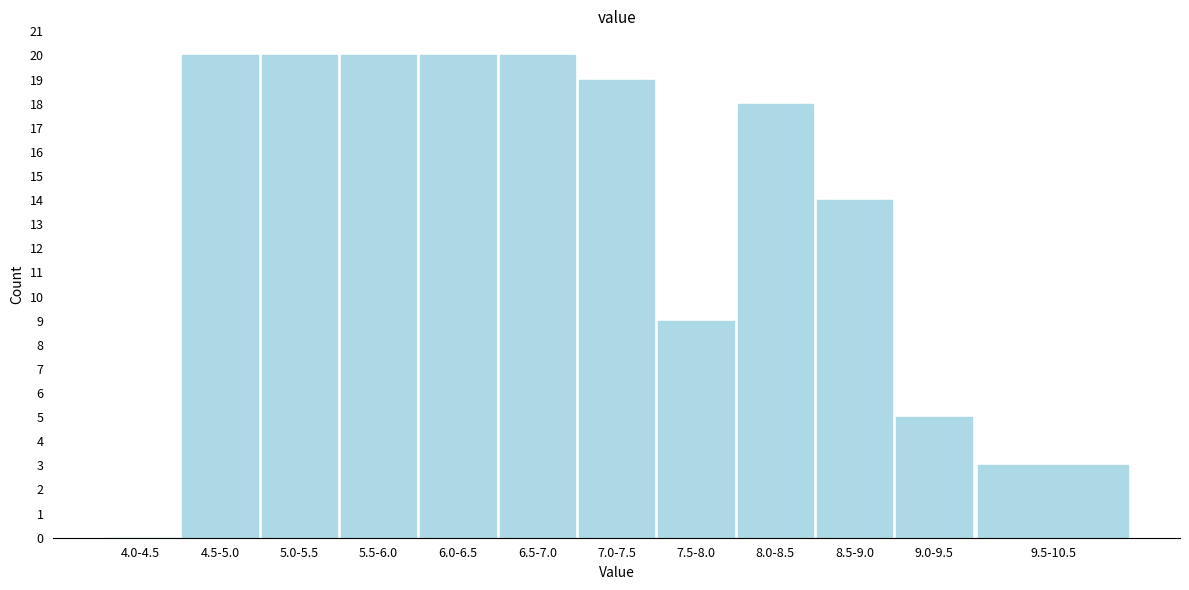

Reading left to right, transcribe all the data shown in this chart.

4.0-4.5=0	4.5-5.0=20	5.0-5.5=20	5.5-6.0=20	6.0-6.5=20	6.5-7.0=20	7.0-7.5=19	7.5-8.0=9	8.0-8.5=18	8.5-9.0=14	9.0-9.5=5	9.5-10.5=3